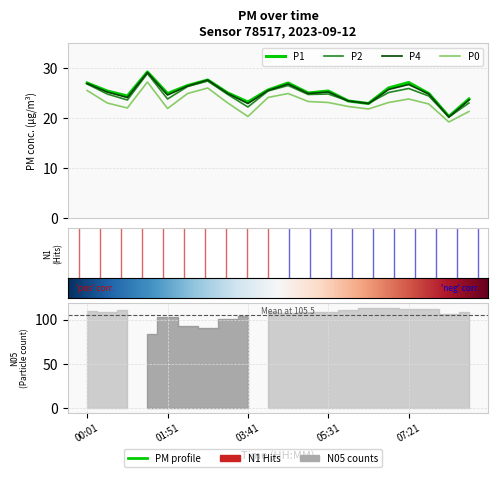

What is the sum of all P0 values?

463.5